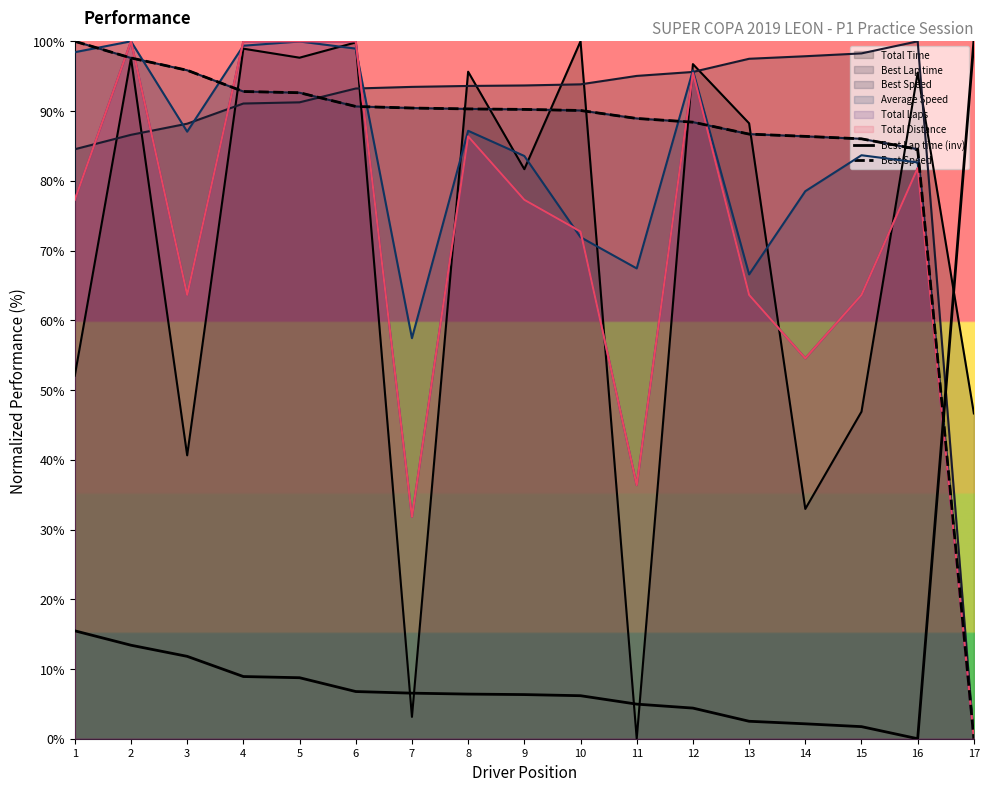

Rank the categories by Best Lap time (inv) value from lowest to highest.

16, 15, 14, 13, 12, 11, 10, 9, 8, 7, 6, 5, 4, 3, 2, 1, 17